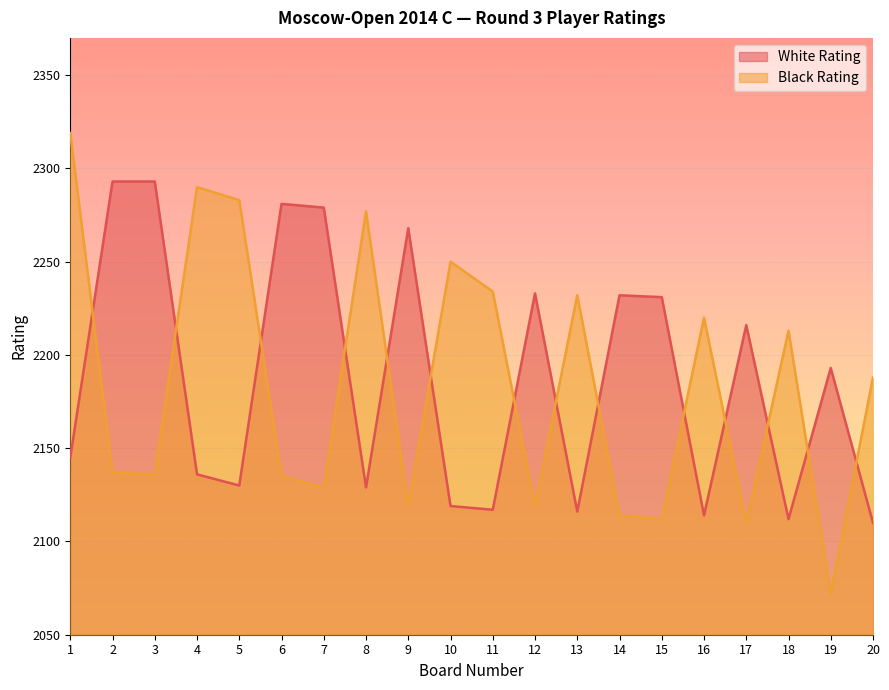

What are all the series names shown in the legend?

White Rating, Black Rating